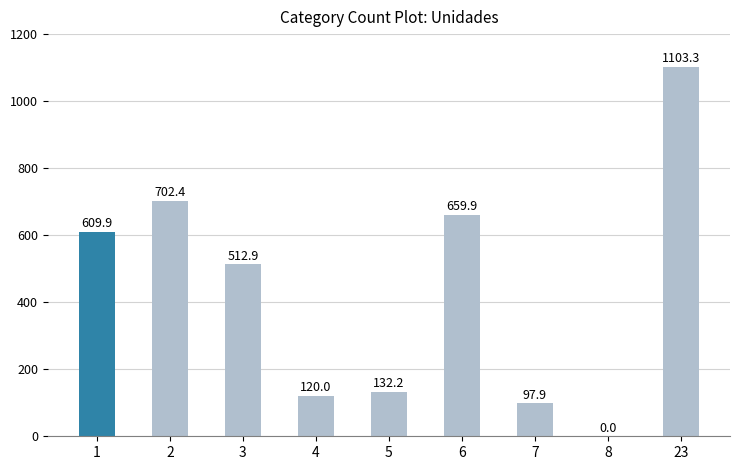

Which has a higher value, 3 or 23?

23